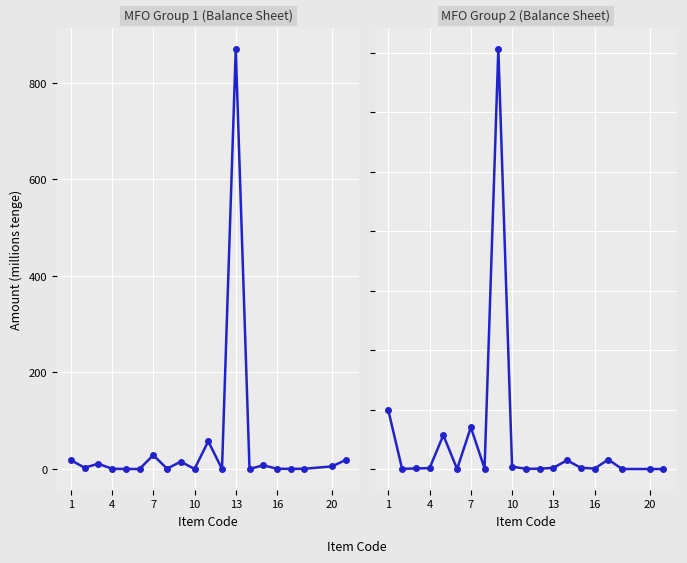

How many series are shown in this chart?

2